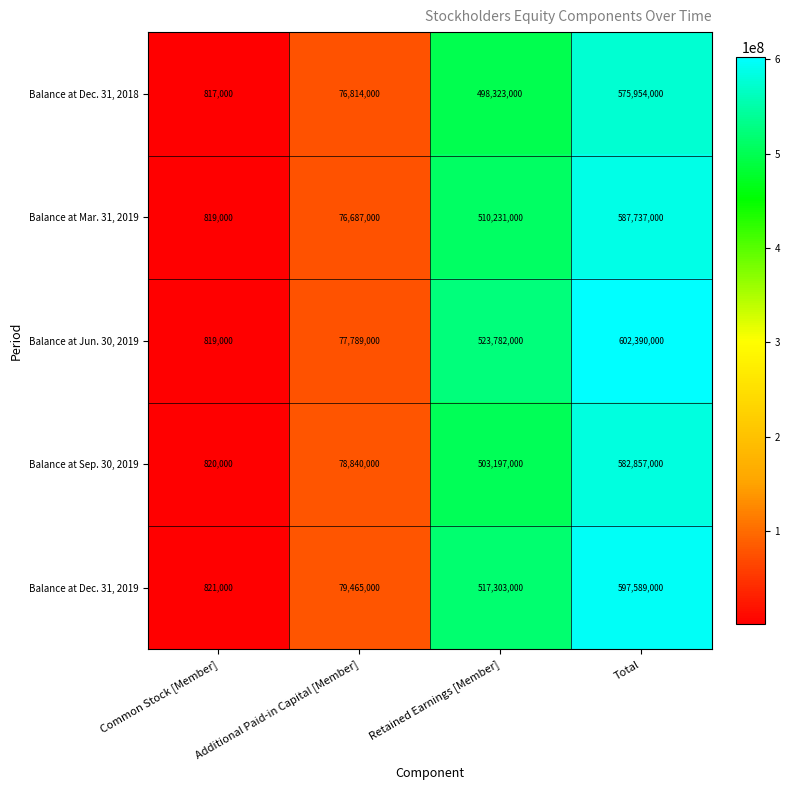

At how many categories does at least one series exceed 443239461?

2